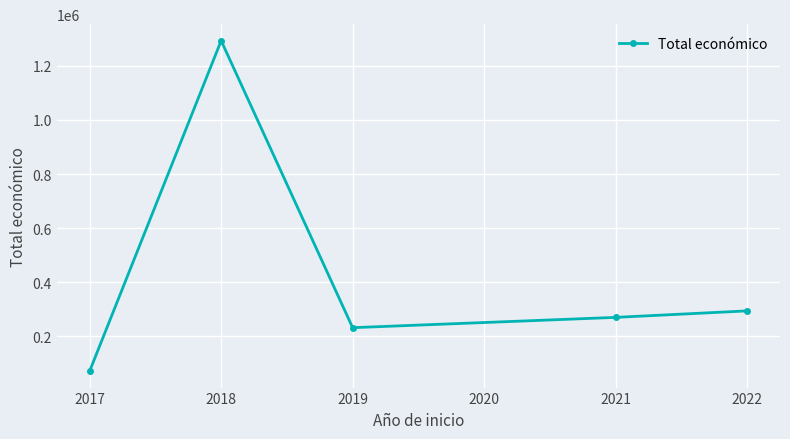

How many interior local peaks (higher than both neighbors) does the data have?

1